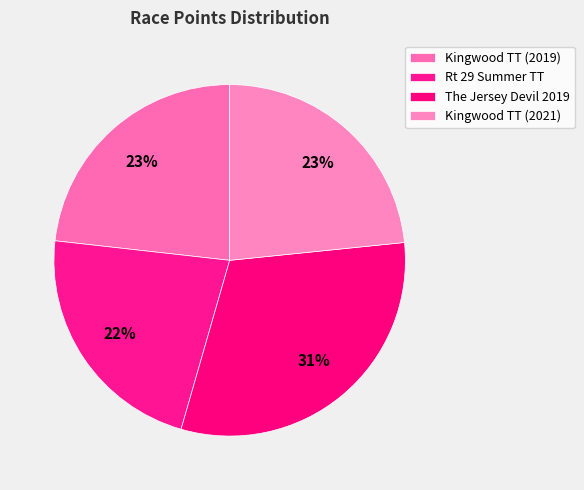

To the nearest percent, what is the combined percentage of Kingwood TT (2019) and Rt 29 Summer TT?

46%